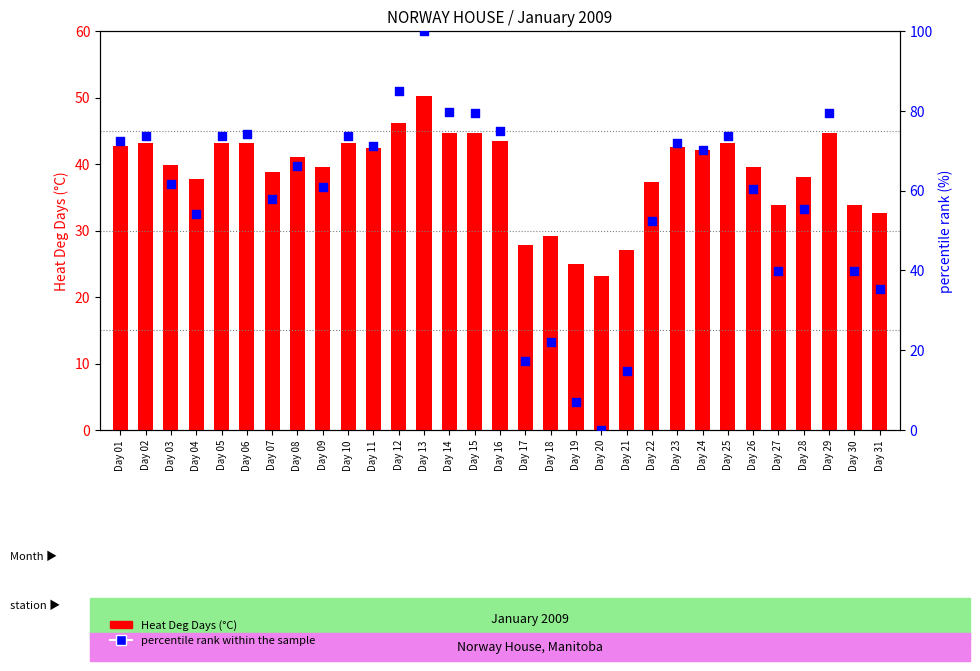

Which series contains the lowest Y value?

percentile rank within the sample